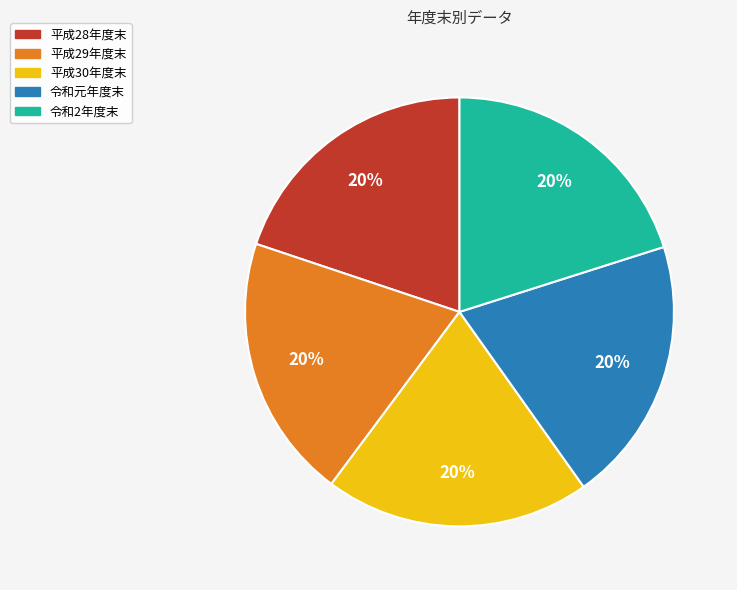

Approximately how many times larger is the value at 令和元年度末 compared to 令和2年度末?

1.0